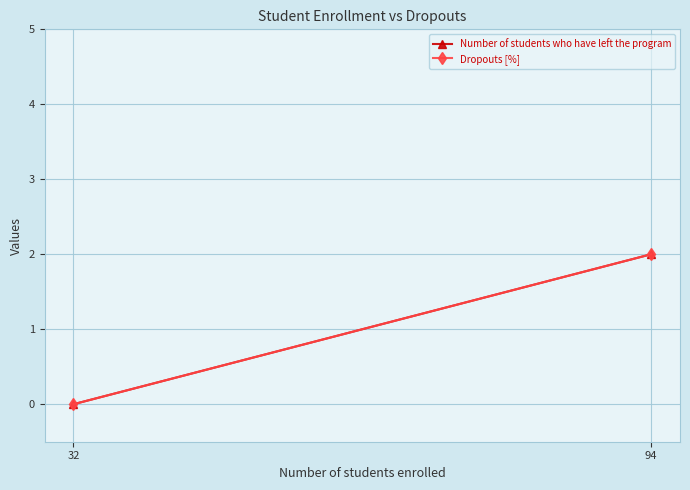

Reading right to left, what are all the values shown in this chart?

Number of students who have left the program: 32=0	94=2
Dropouts [%]: 32=0	94=2